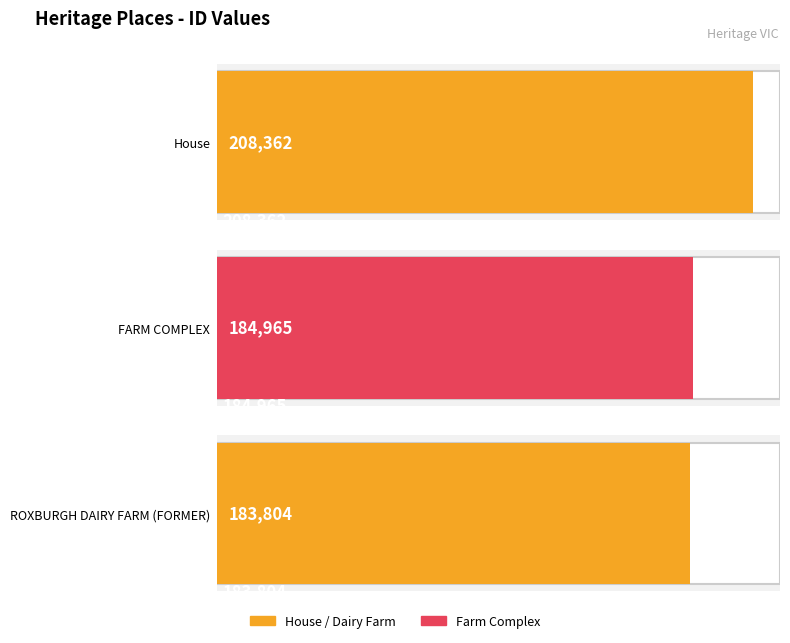

What is the smallest value displayed?

183804